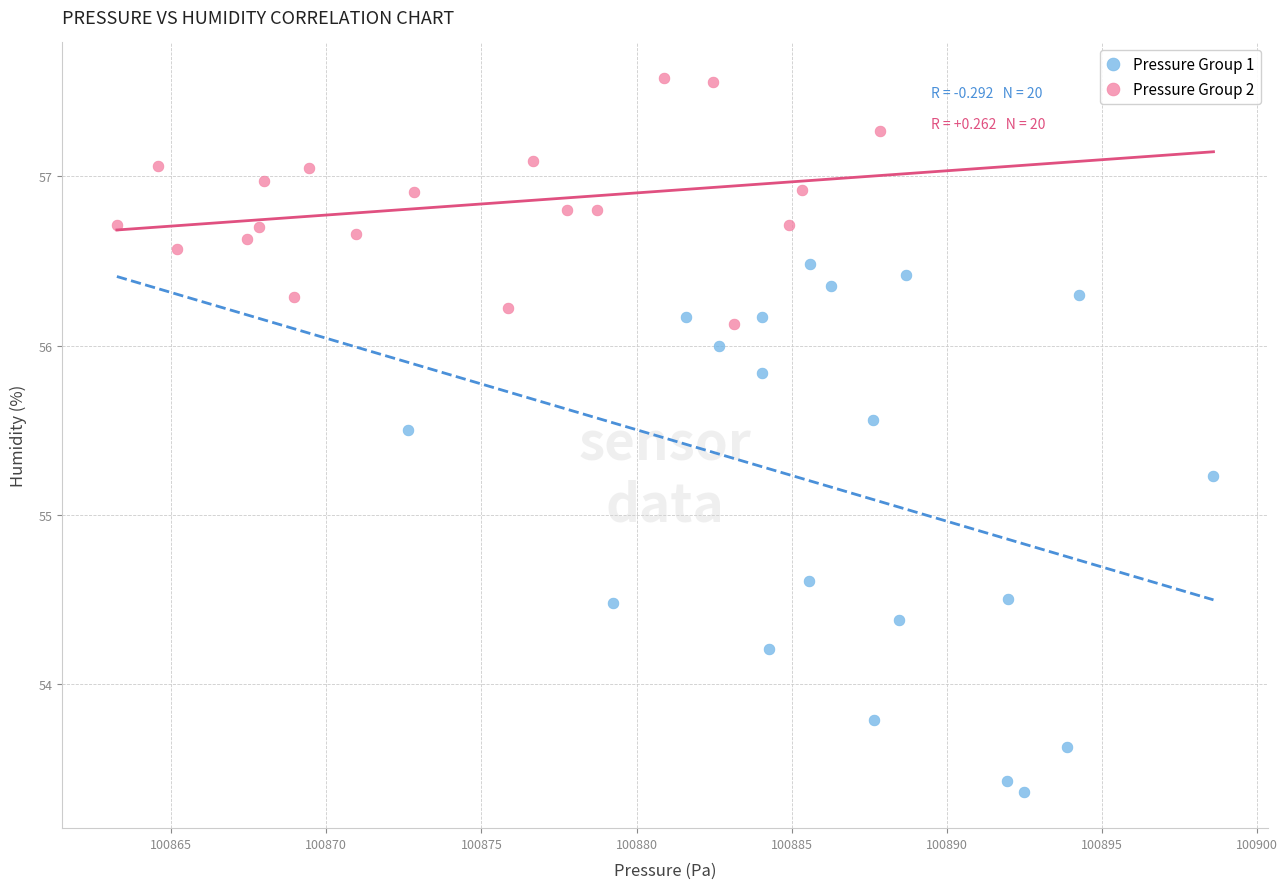

Which series reaches the maximum Y coordinate?

Pressure Group 2